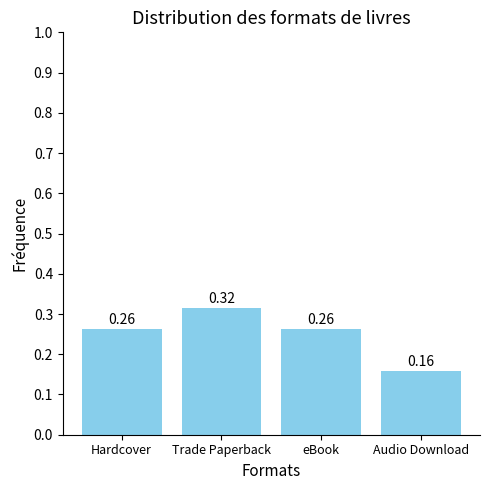

Which has a higher value, Audio Download or Hardcover?

Hardcover